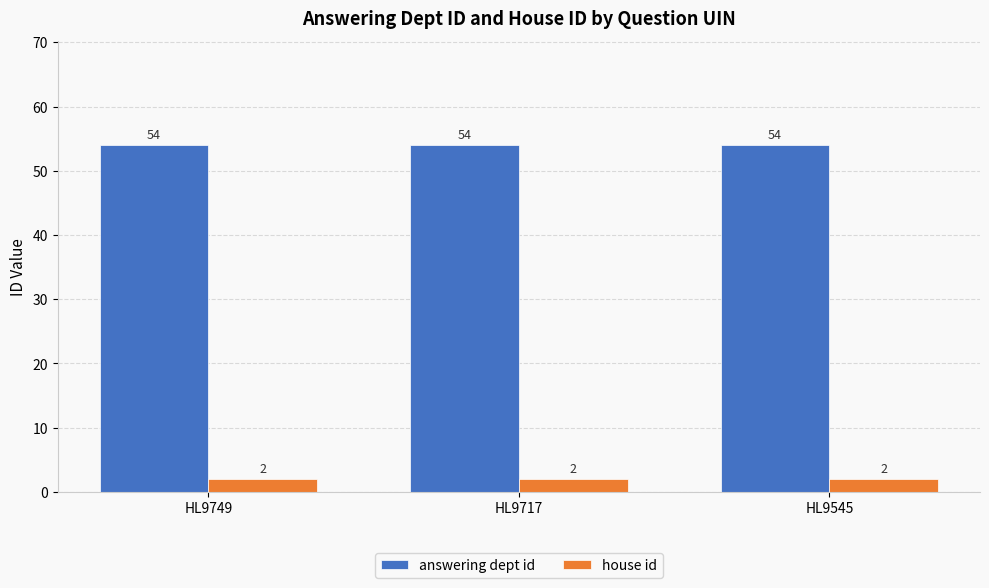

What is the lowest value of the house id series?

2